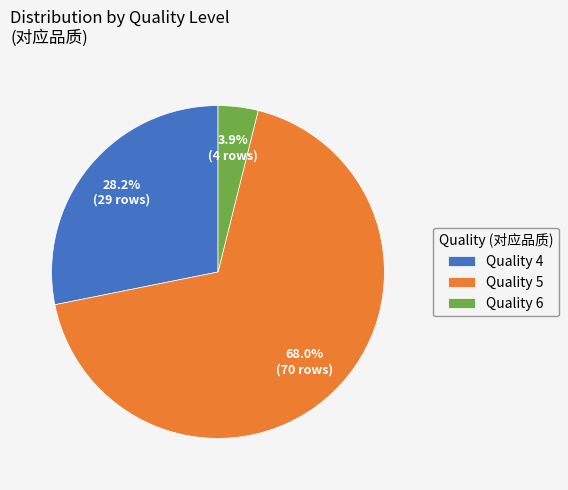

Between Quality 4 and Quality 6, which is larger?

Quality 4